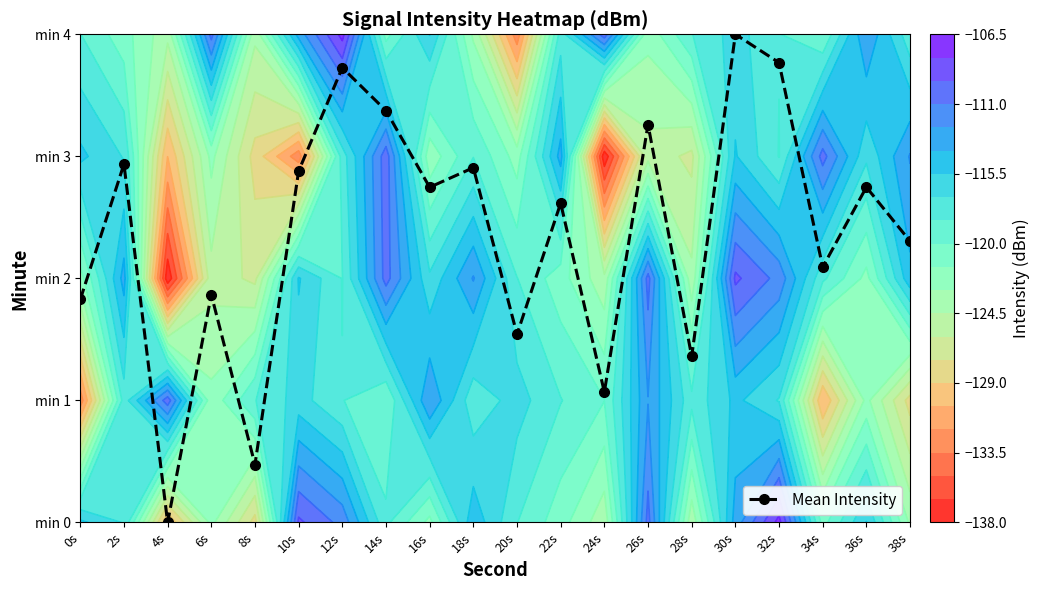

What is the greatest value displayed?

4.0